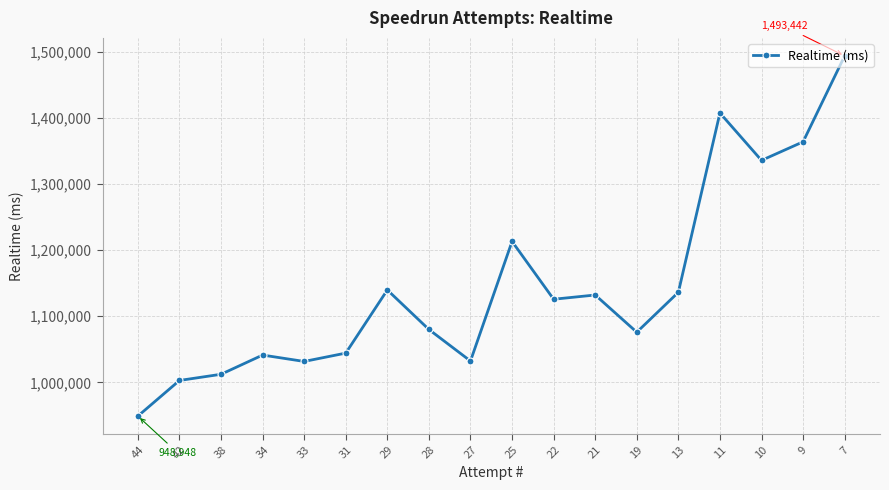

What is the ratio of the value at 9 to the value at 27?

1.3